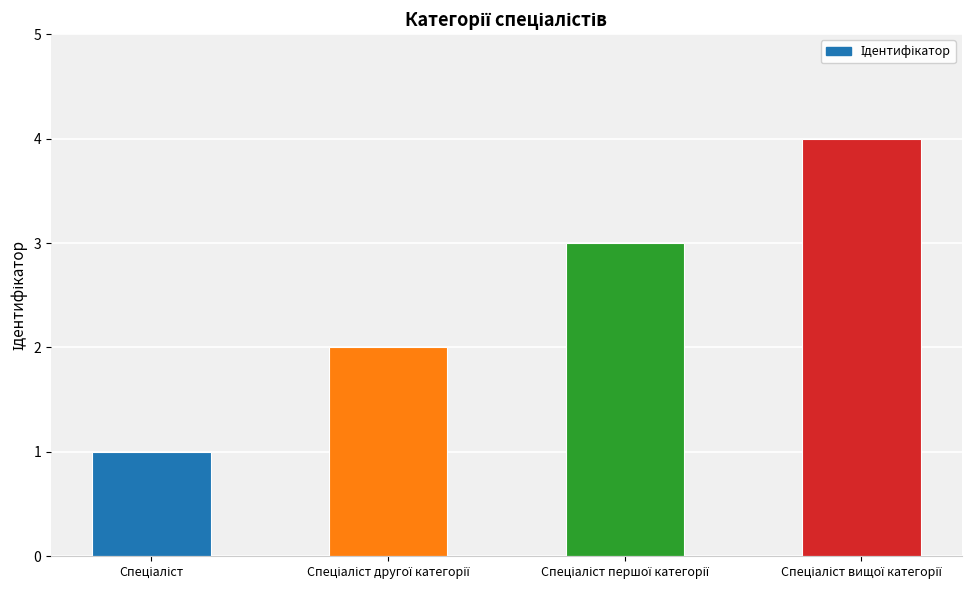

What is the ratio of the value at Спеціаліст вищої категорії to the value at Спеціаліст?

4.0